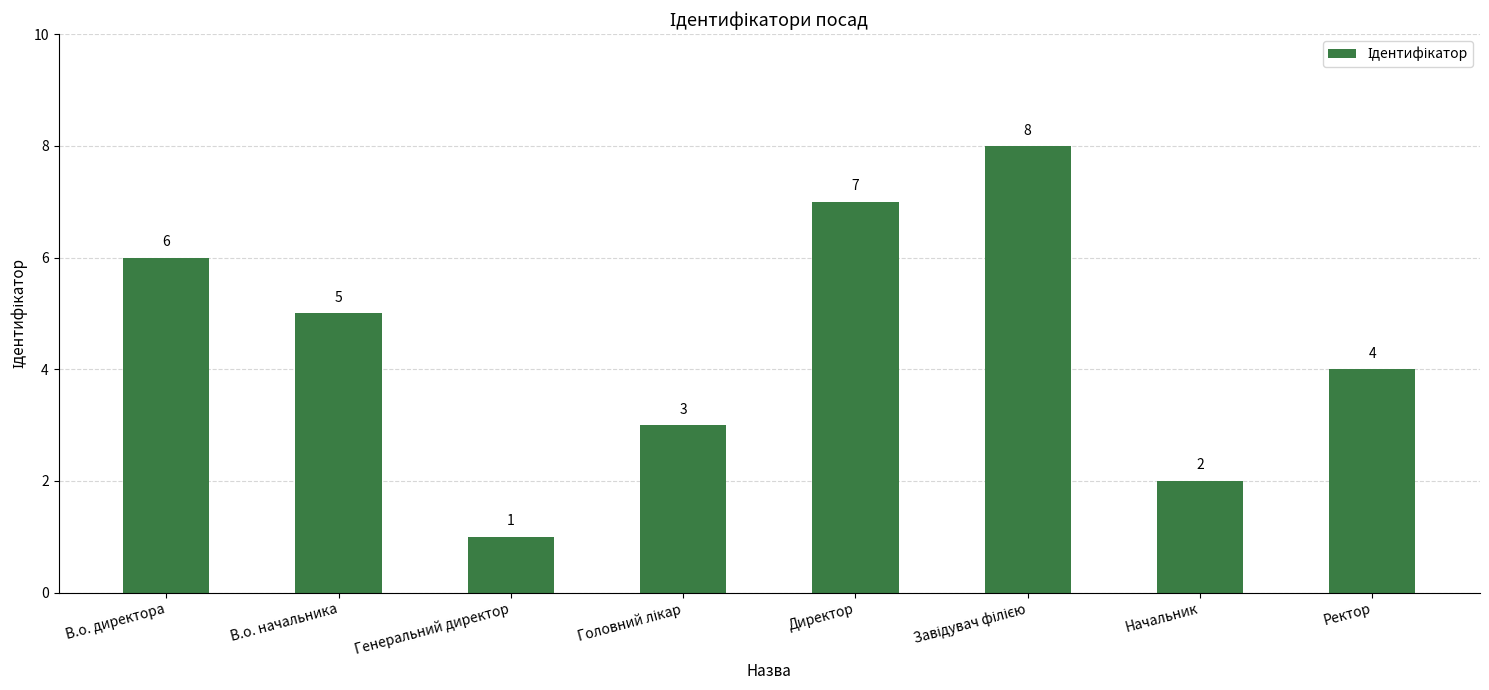

What is the sum of all values?

36